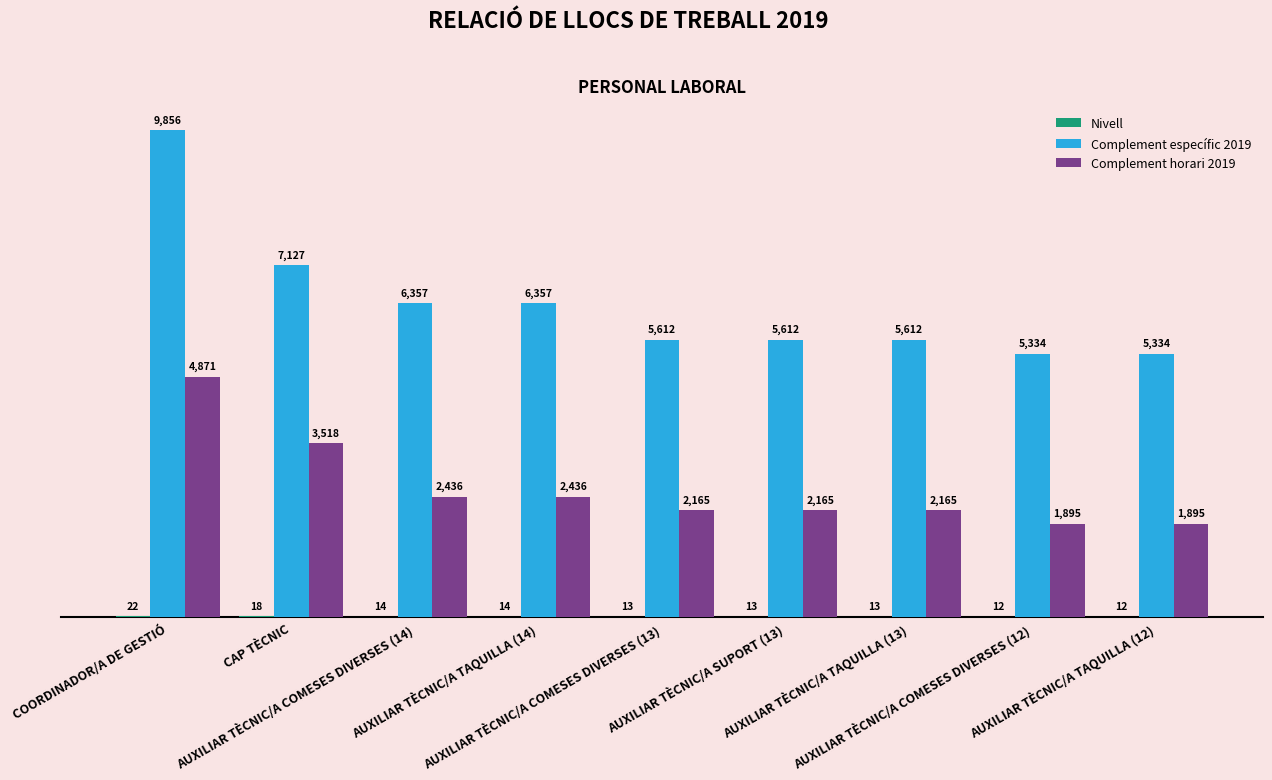

What is the maximum value for Complement horari 2019?

4871.4